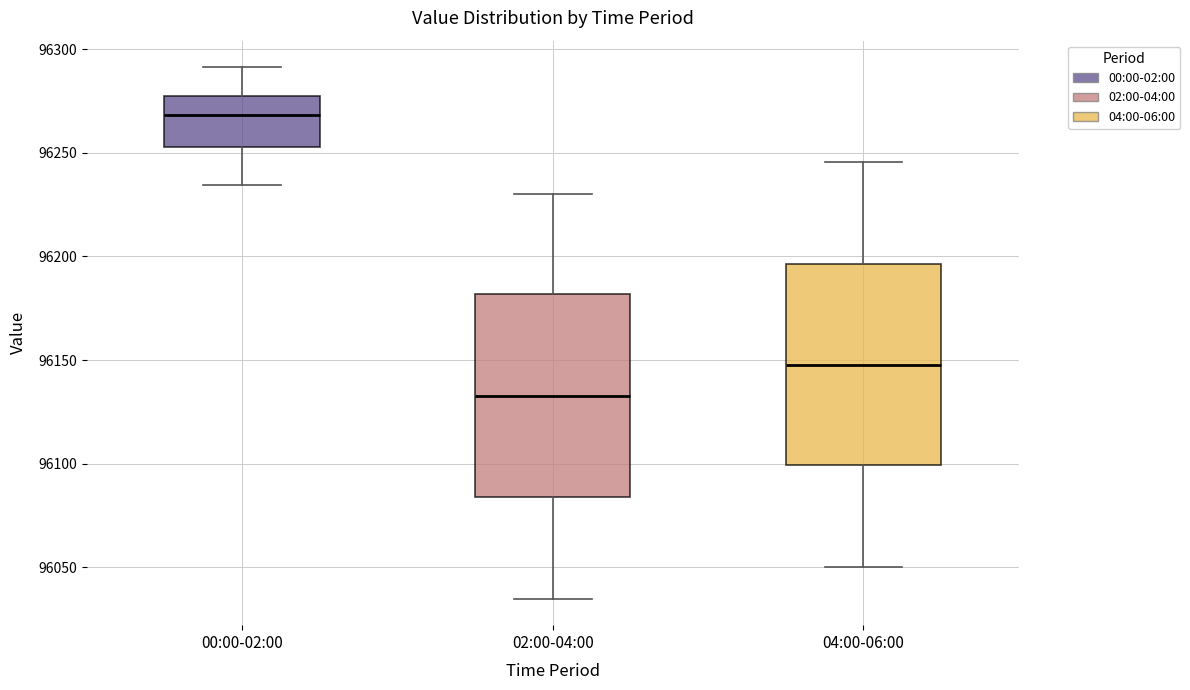

Where does the lower whisker of the box for 04:00-06:00 end on the y-axis? The values are not printed on the chart, so give them approximately, as read against the axis.

96050